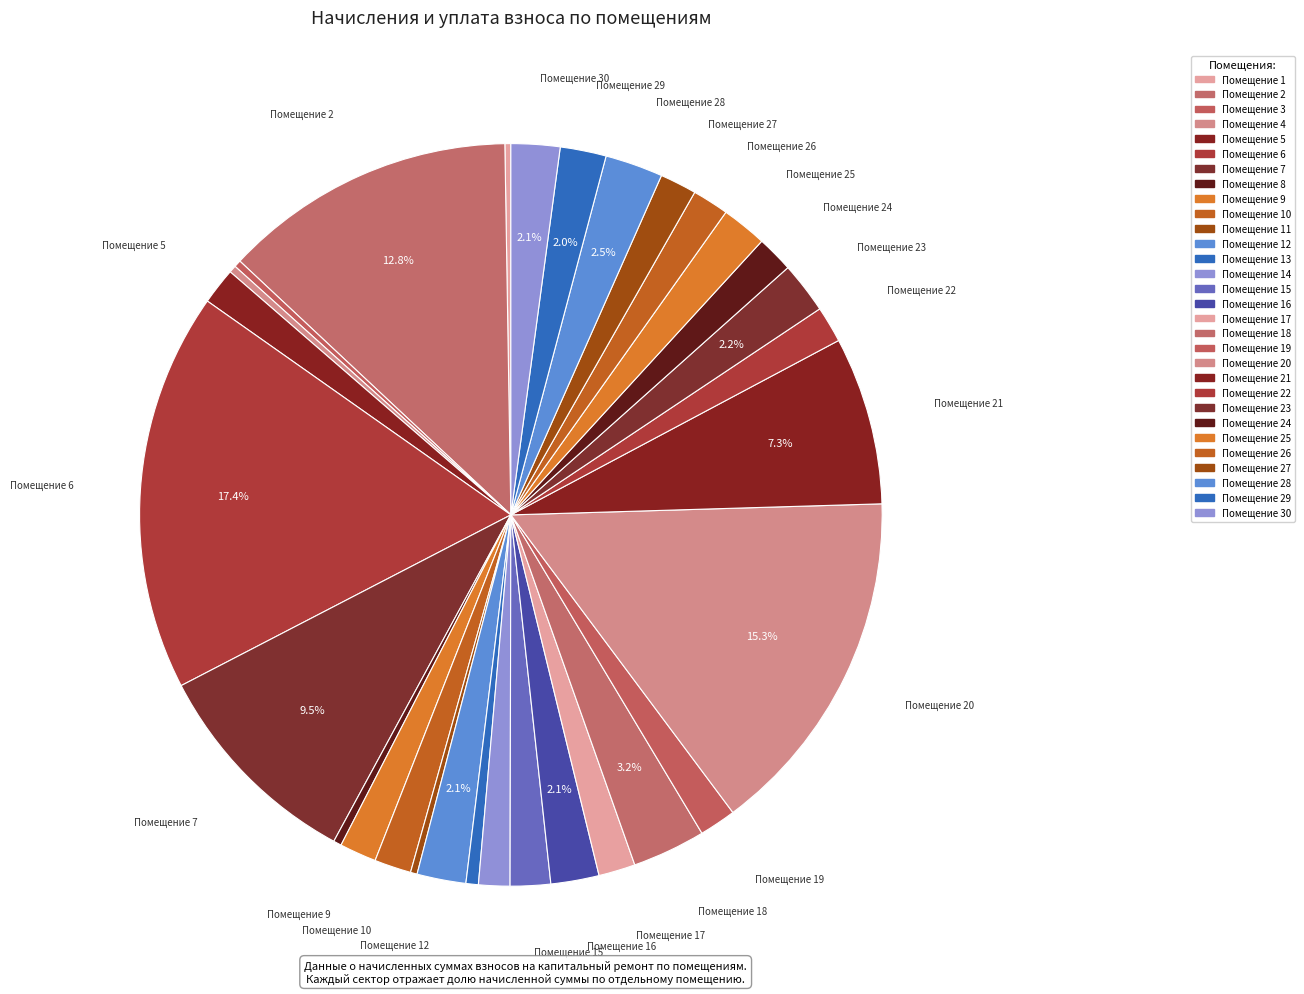

How many segments does this pie chart have?

30